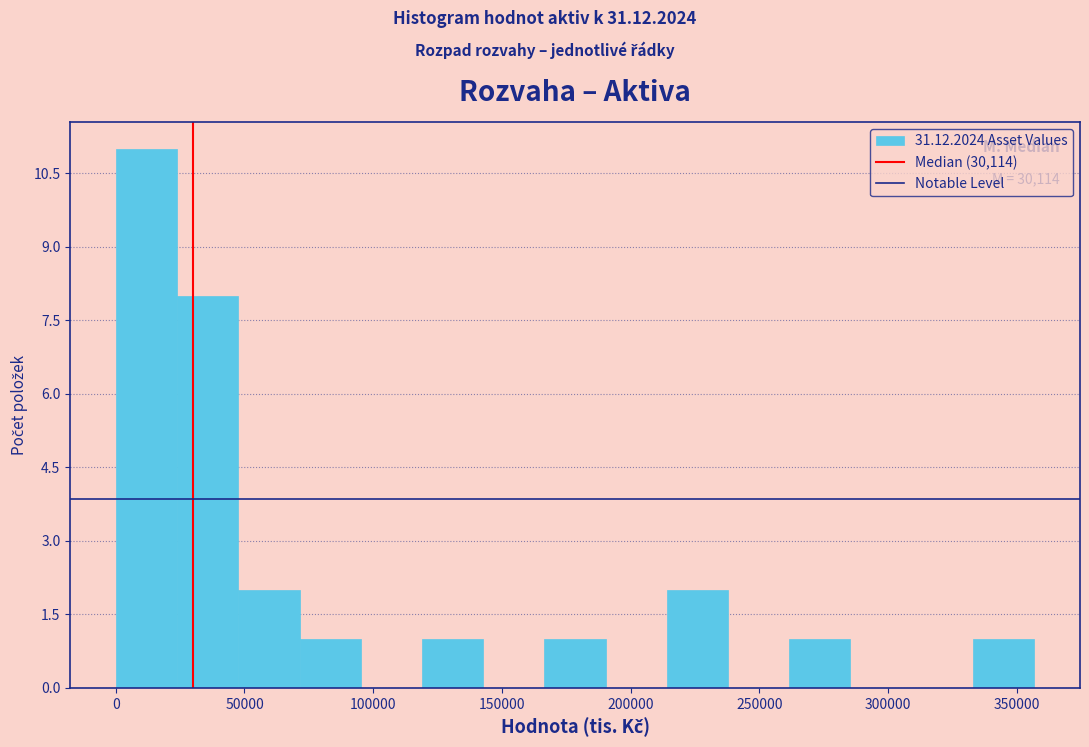

Over which range of the x-axis is the bar tallest?

0 to 25000